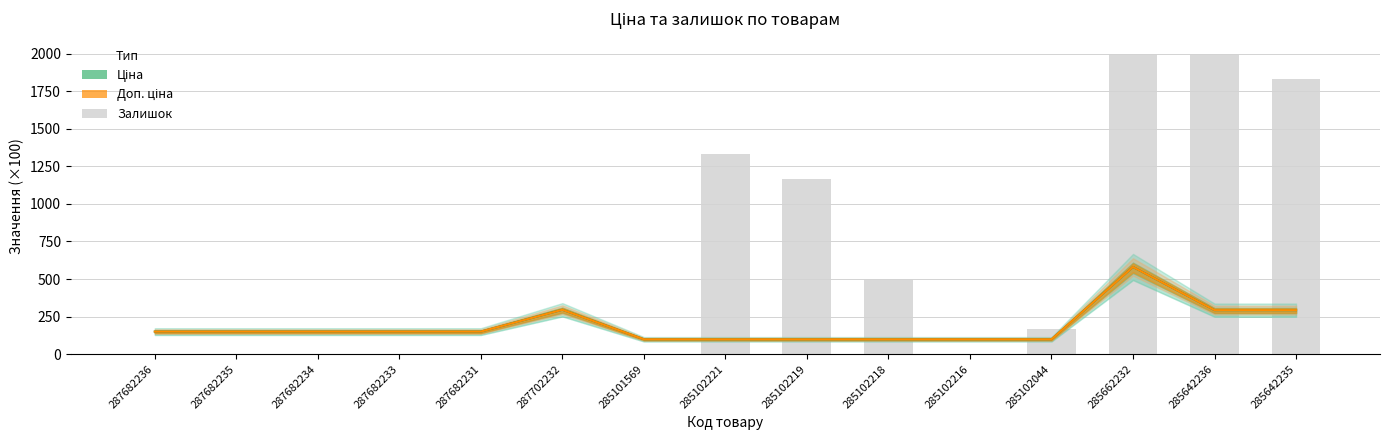

Does the chart contain stacked bars?

No